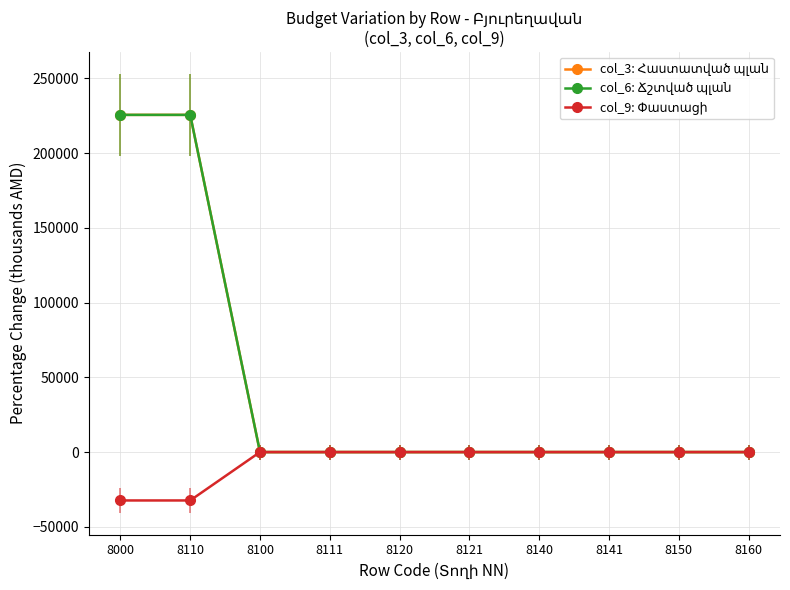

True or false: col_3: Հաստատված պլան and col_9: Փաստացի intersect in this chart.

False